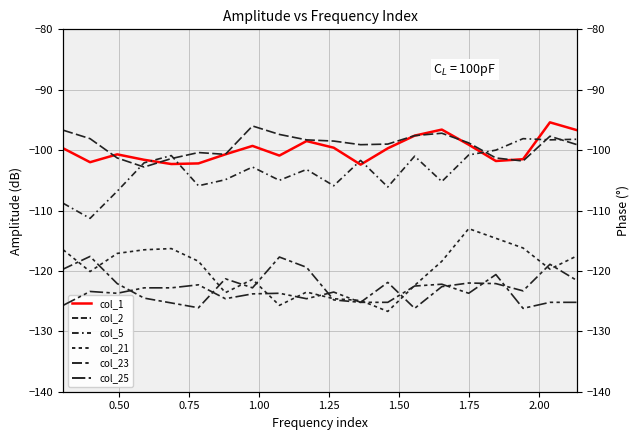

What is the minimum value for col_2?

-102.8